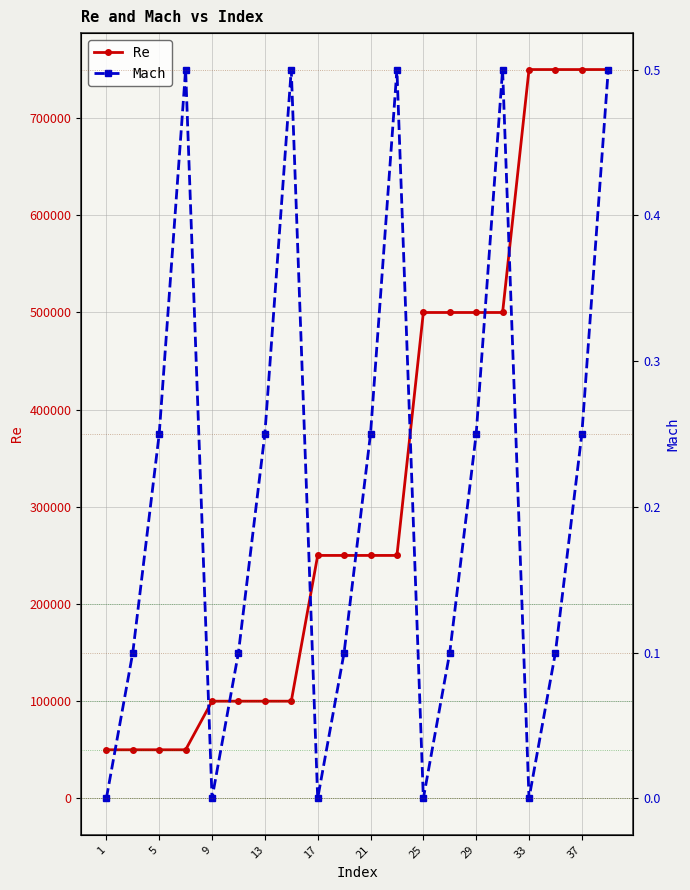

At which label is Mach closest to 0?

1